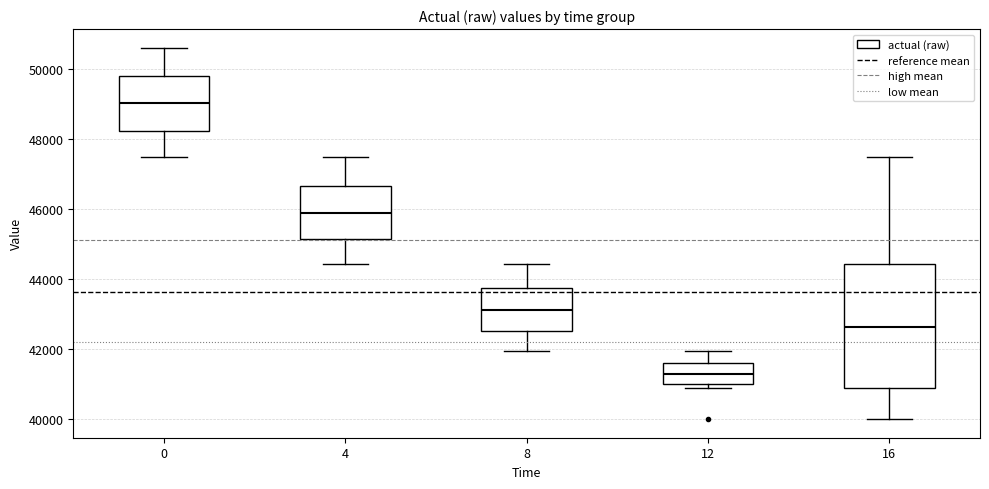

Reading left to right, read every box against the y-axis: the position of its median line, the range the box covers, and the ends of its whiskers. The values are not printed on the chart, so give them approximately, as read against the axis.

0: median 49000, box 48200 to 49800, whiskers 47400 to 50600
4: median 45800, box 45200 to 46600, whiskers 44400 to 47400
8: median 43200, box 42400 to 43800, whiskers 42000 to 44400
12: median 41200, box 41000 to 41600, whiskers 40800 to 42000
16: median 42600, box 40800 to 44400, whiskers 40000 to 47400